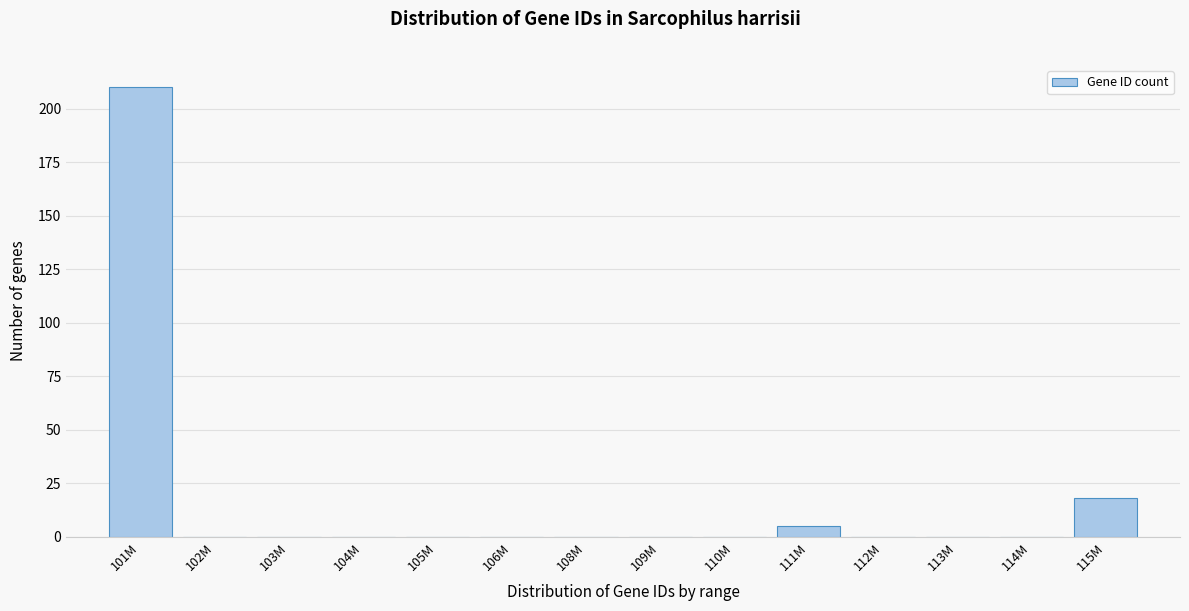

Reading left to right, transcribe all the data shown in this chart.

101M=210	102M=0	103M=0	104M=0	105M=0	106M=0	108M=0	109M=0	110M=0	111M=5	112M=0	113M=0	114M=0	115M=18